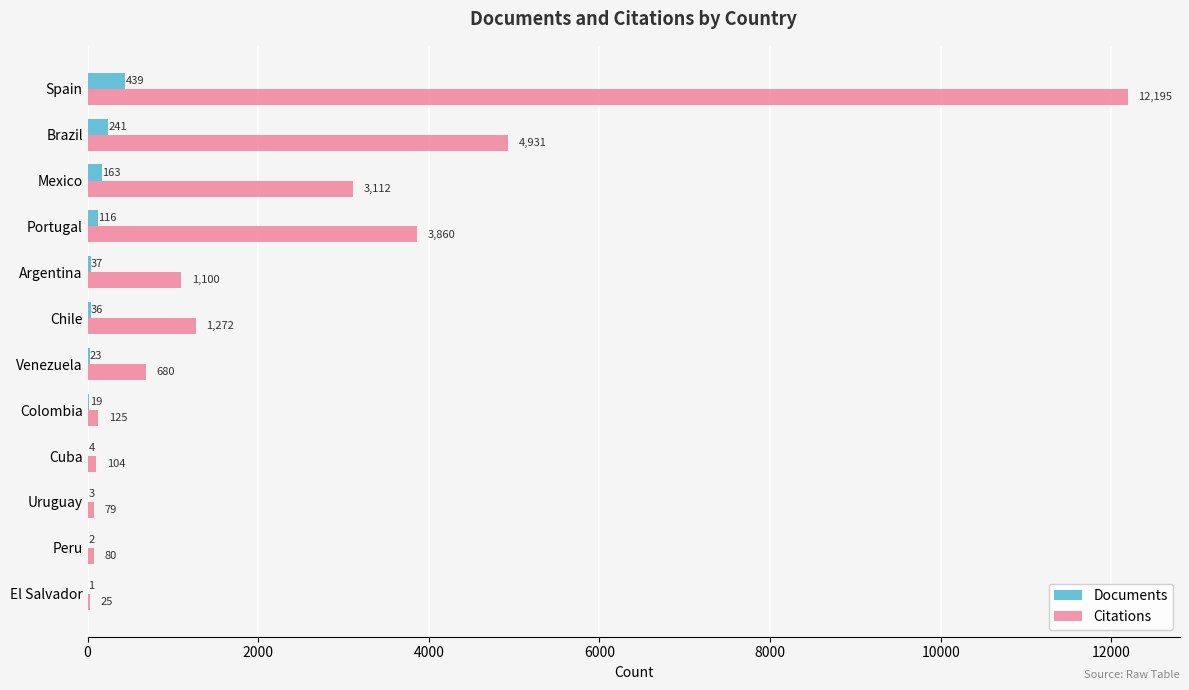

What is the sum of the Documents values at Peru and El Salvador?

3